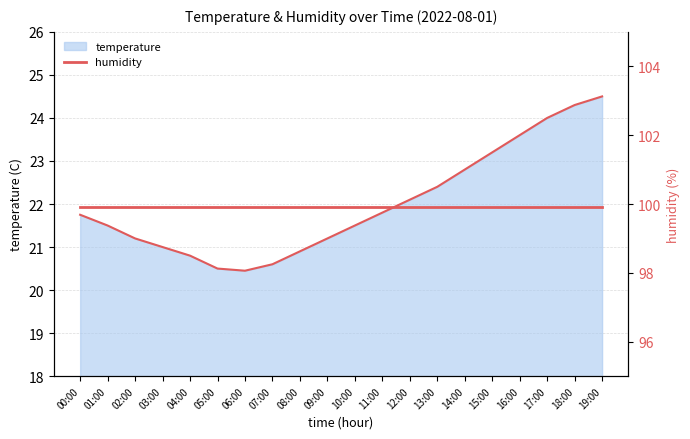

What position from the left is 00:00?

1